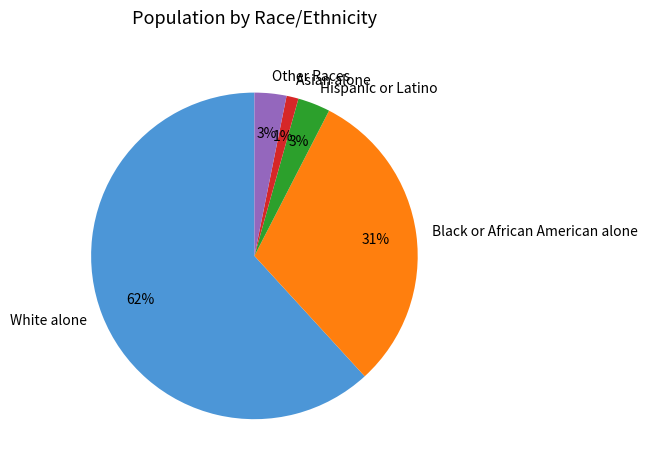

Count the number of slices in the pie.

5